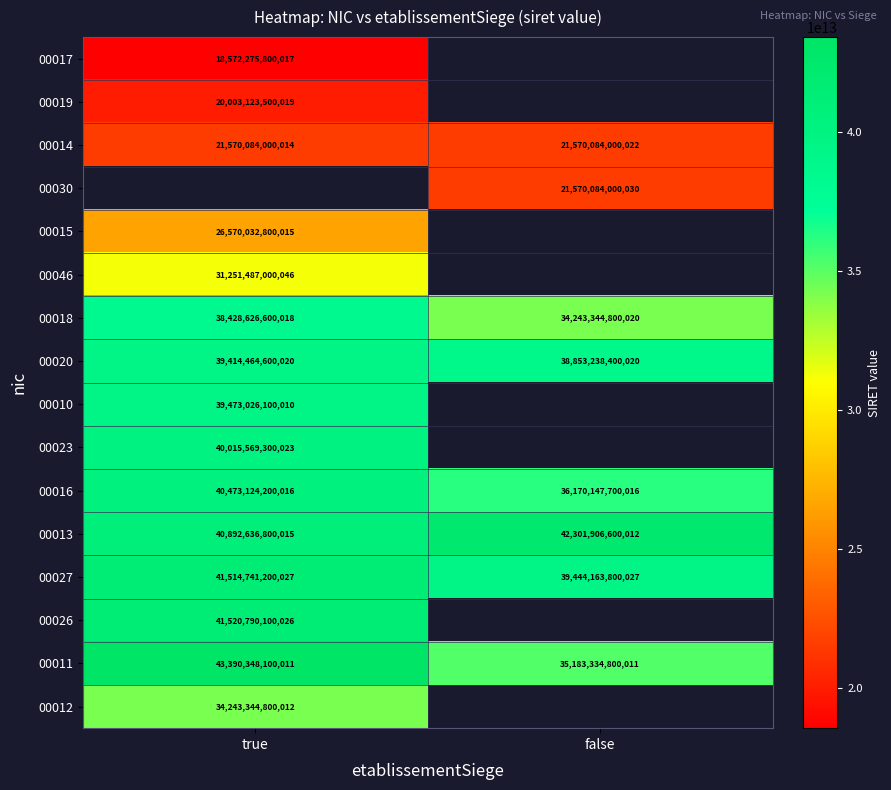

True or false: 00014 has a value of 28888207829939 at false.

False